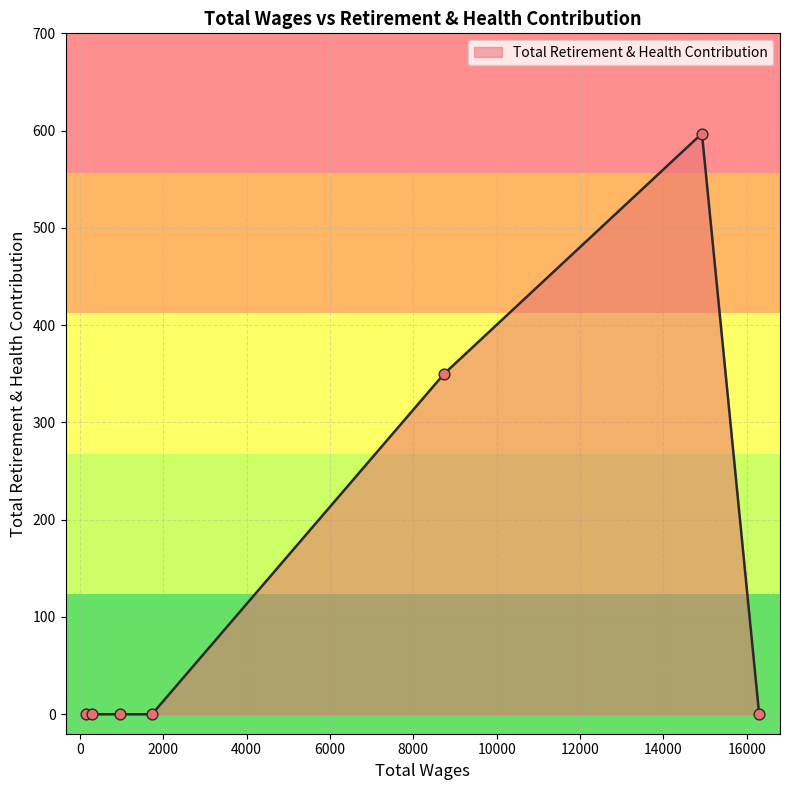

True or false: there are more than 0 points higher than both neighbors.

True